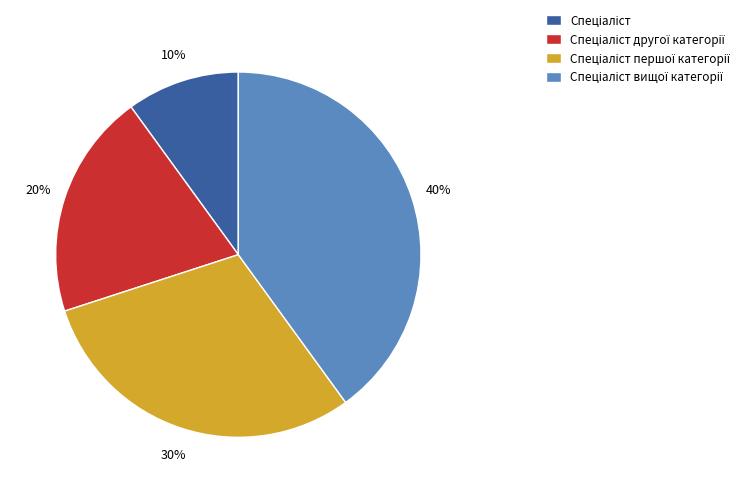

Does any single category account for the majority?

No